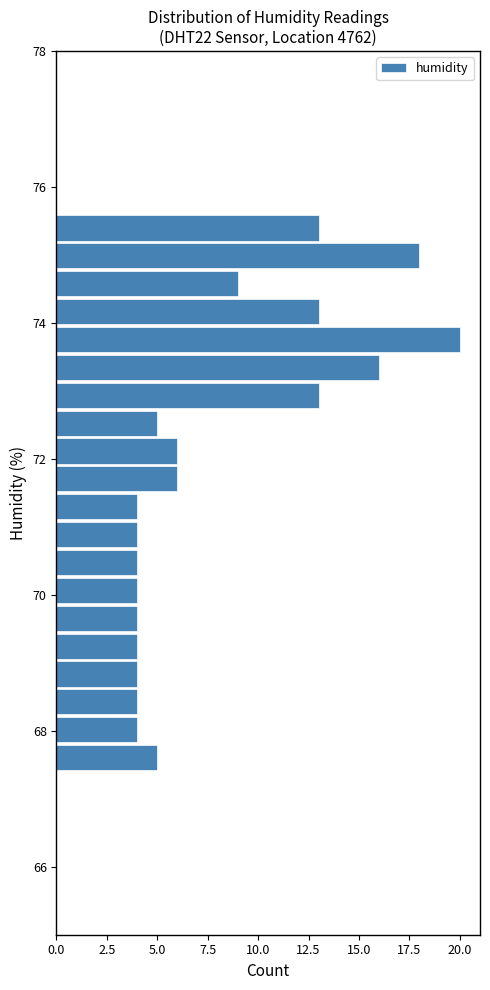

Around what value on the y-axis is the longest bar? Give the approximate position of its centre, as read against the axis.

73.8